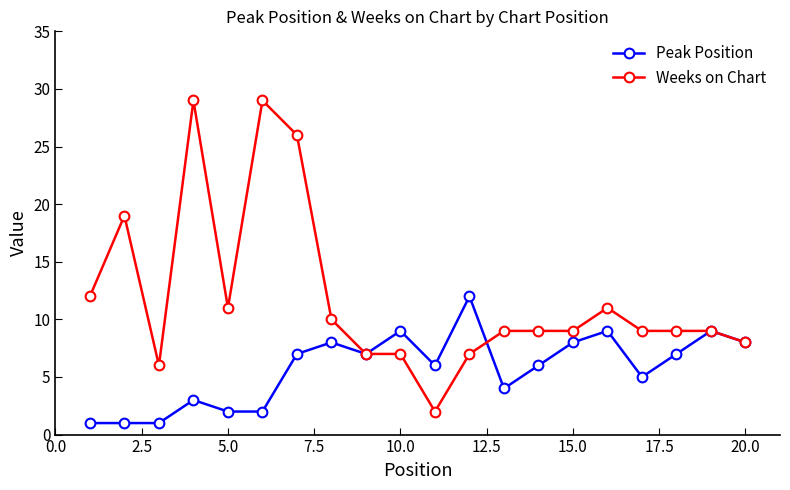

Which series has the largest total across all categories?

Weeks on Chart